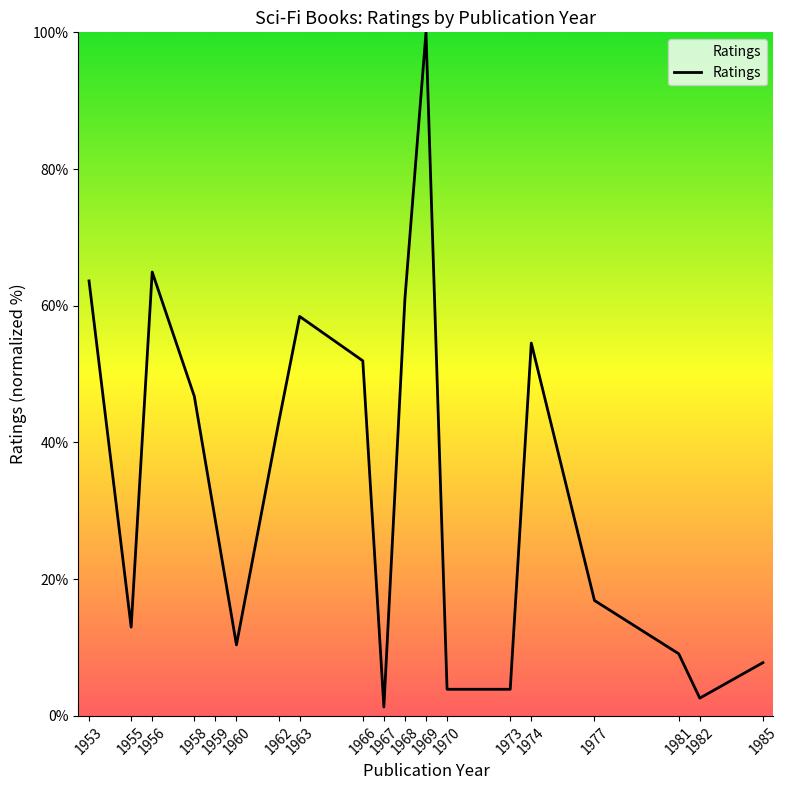

Reading right to left, extract all data points from this chart.

1985=7.8	1982=2.6	1981=9.1	1977=16.9	1974=54.5	1973=3.9	1970=3.9	1969=100.0	1968=61.0	1967=1.3	1966=51.9	1963=58.4	1962=42.9	1960=10.4	1959=28.6	1958=46.8	1956=64.9	1955=13.0	1953=63.6